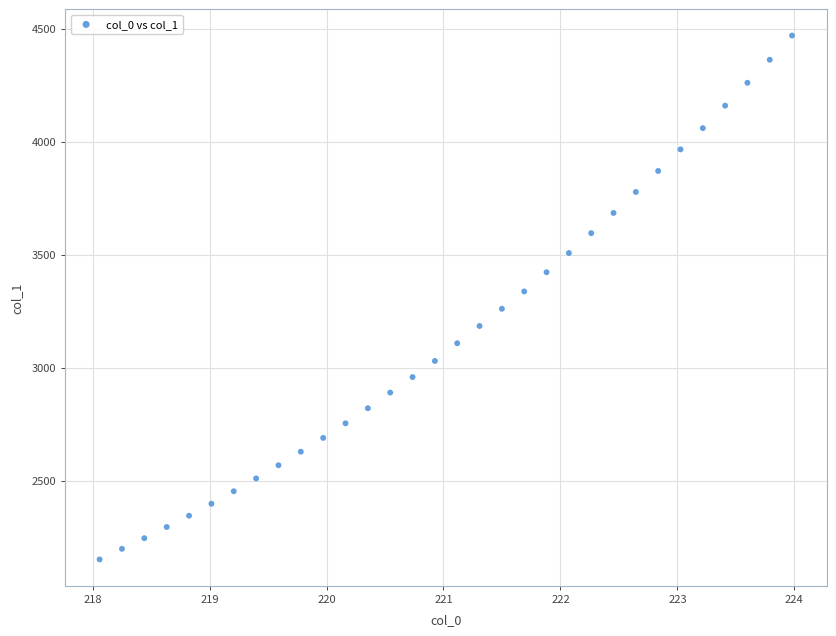

What is the range of X values (max minus min)?

5.9